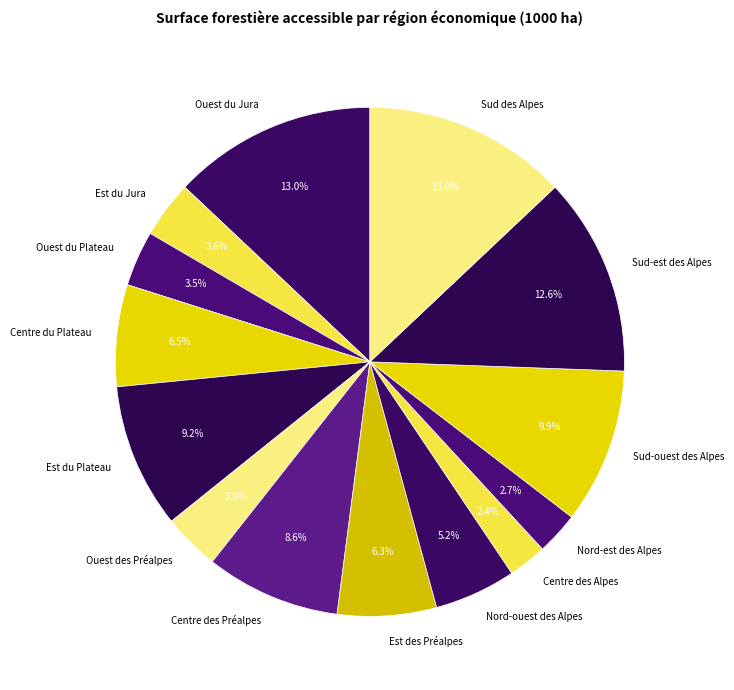

Does any single category account for the majority?

No